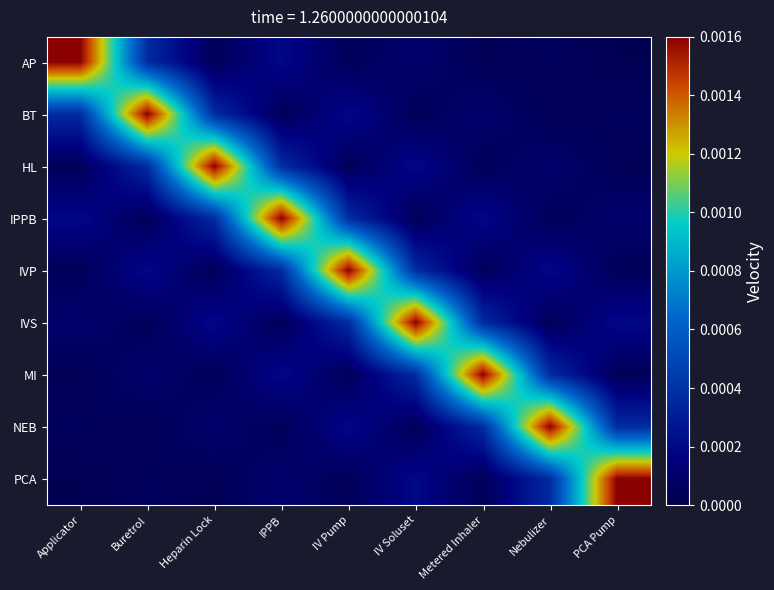

At which category is the sum across all series the highest?

IPPB